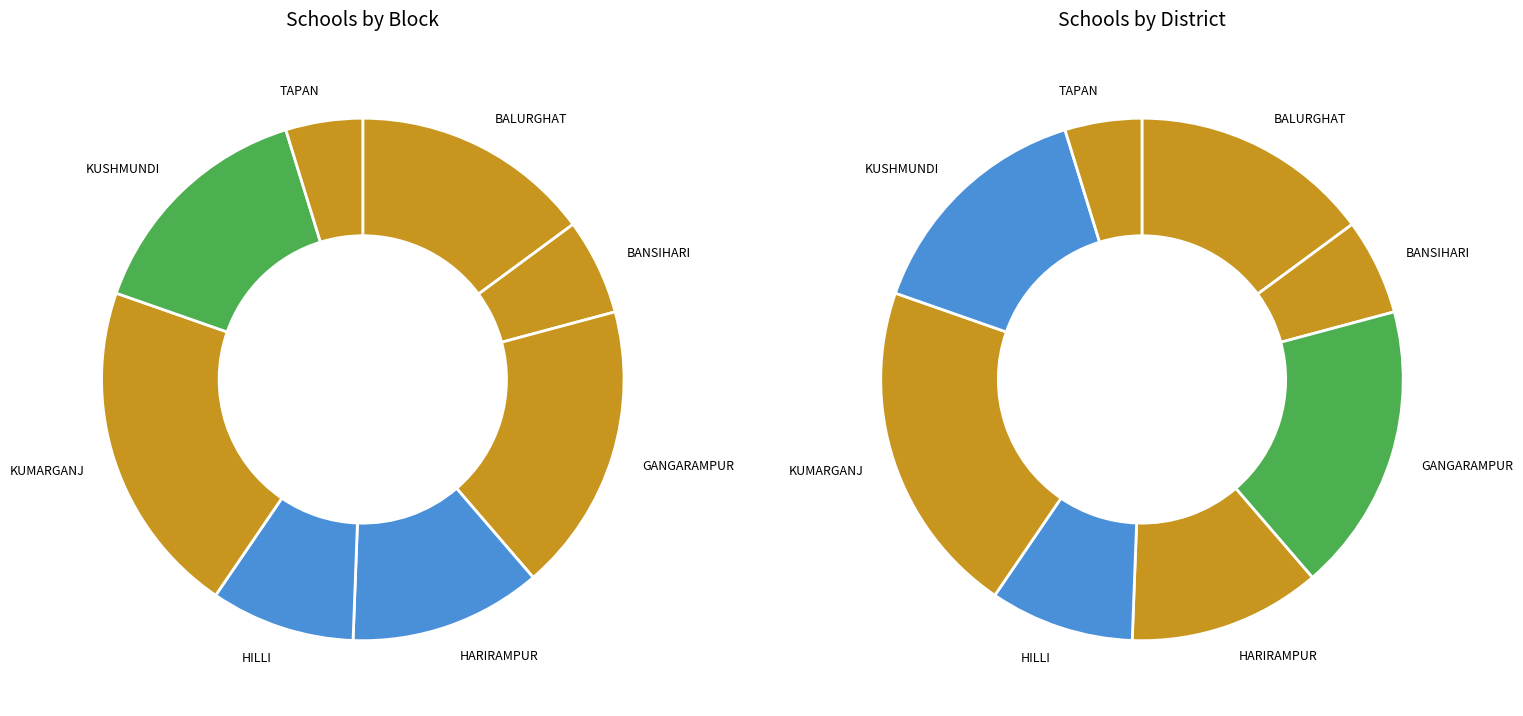

Is there any slice that represents more than half of the pie?

No